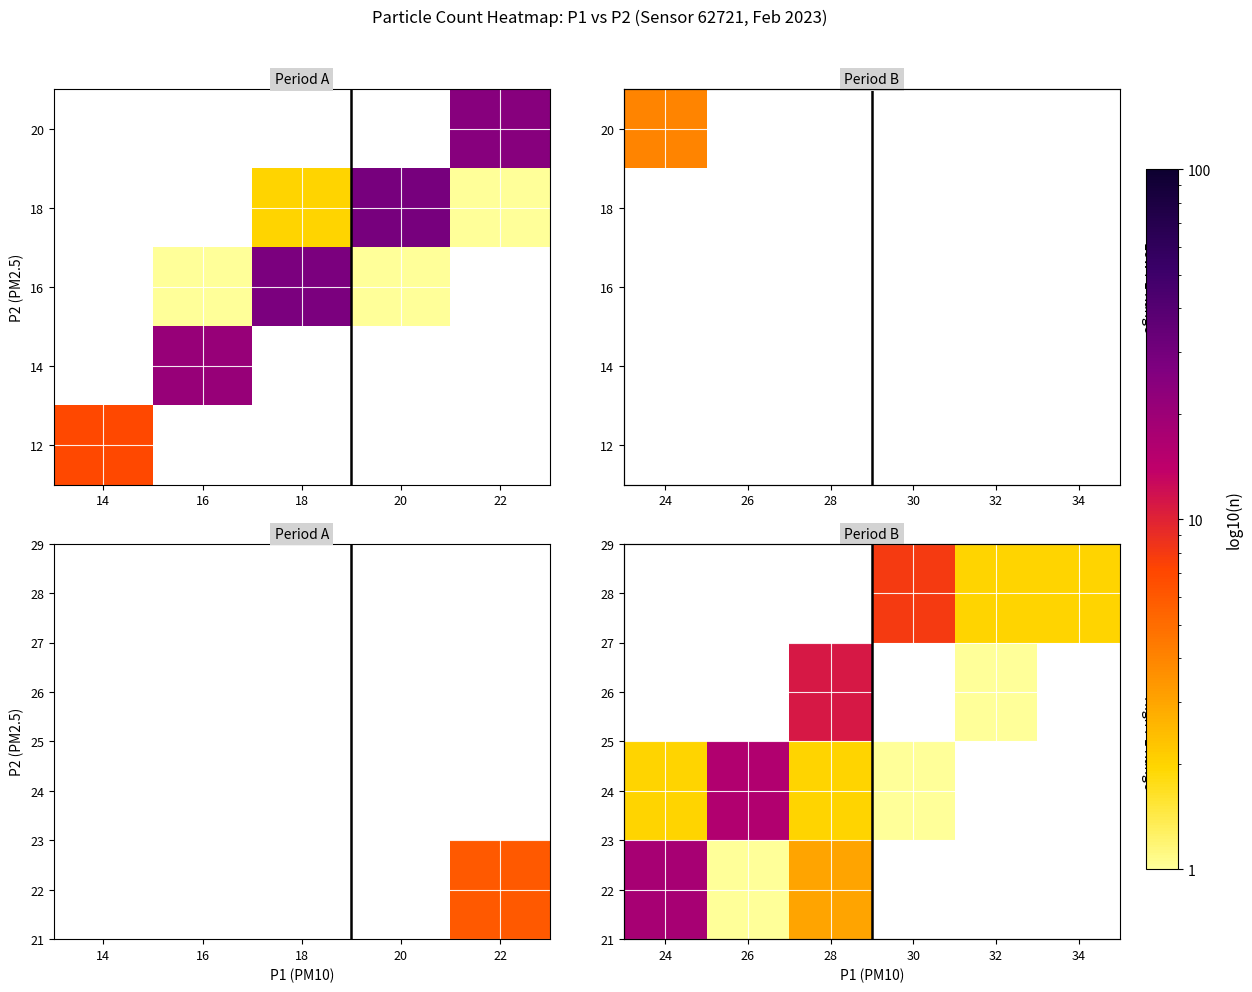

What is the approximate value of 28 at 32?

2